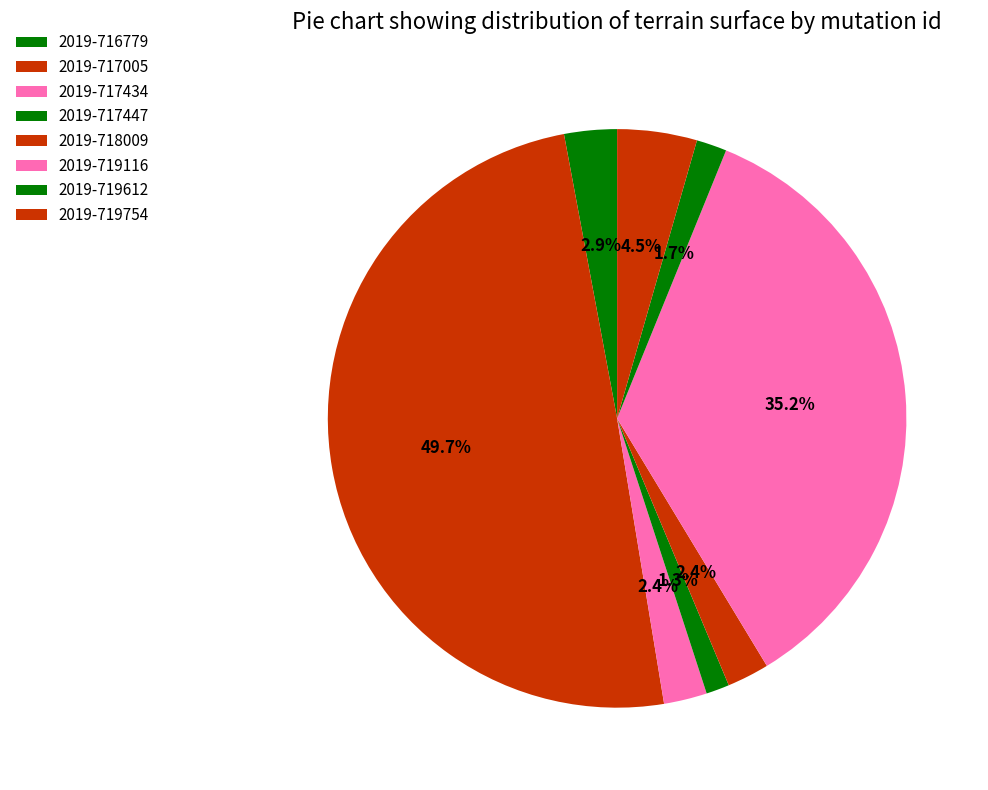

How many segments does this pie chart have?

8